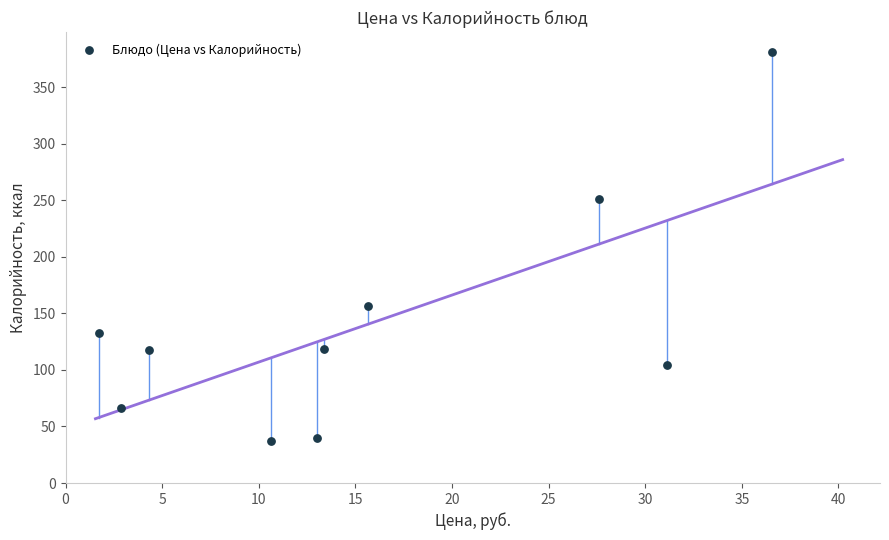

What is the average X value?

15.7